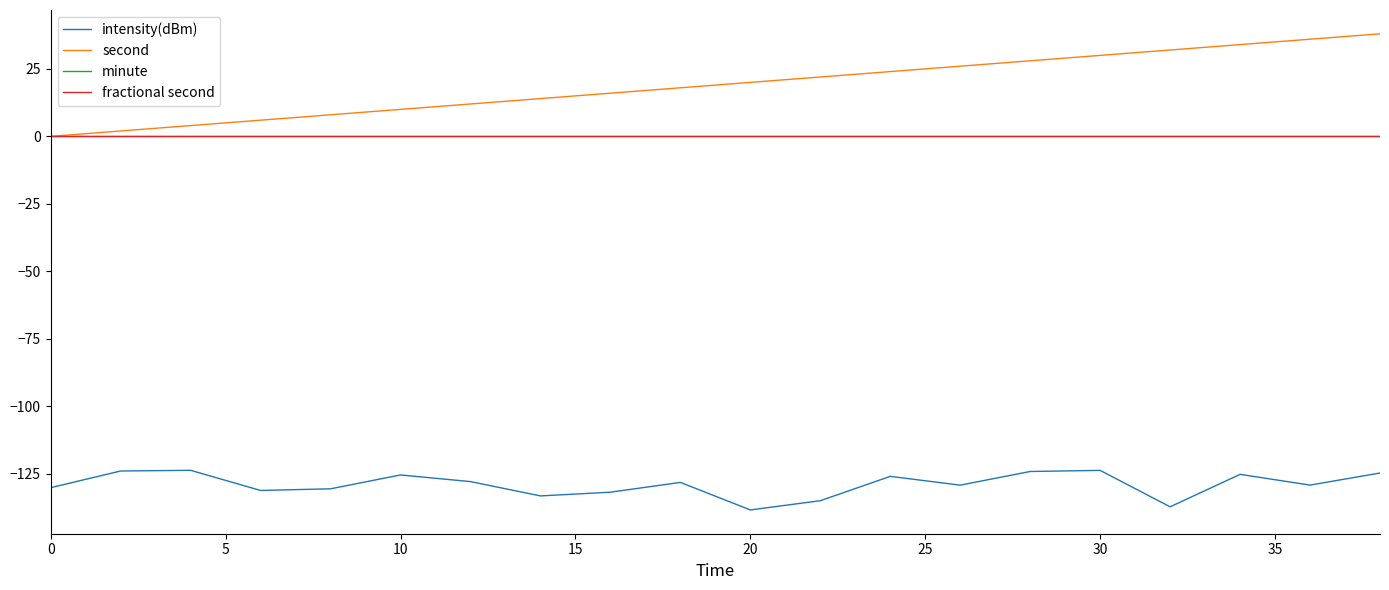

Does the chart display data point markers on the line(s)?

No